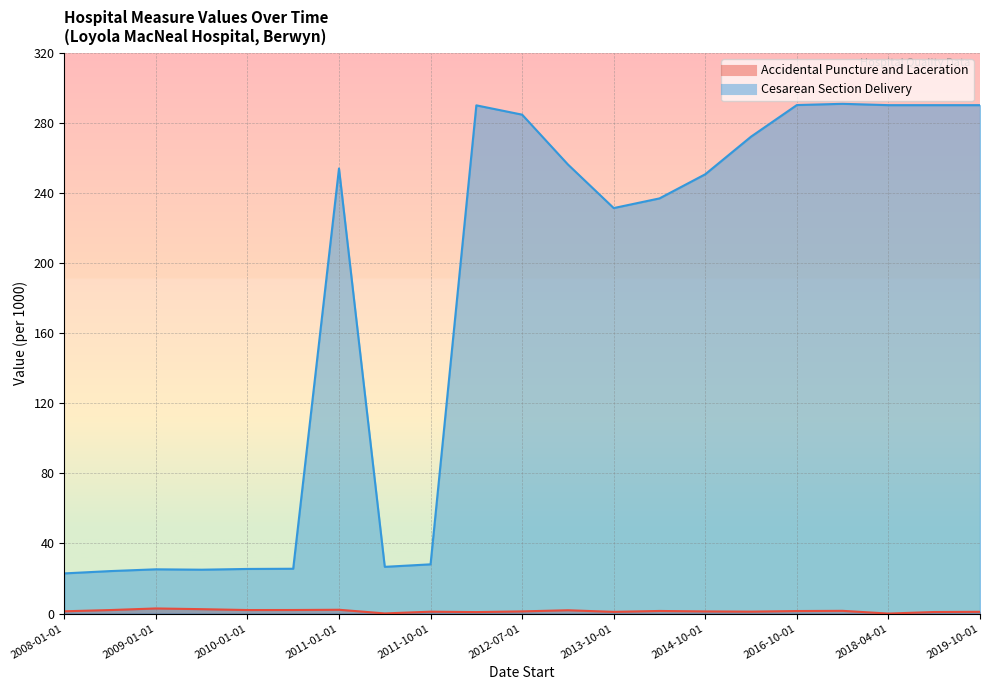

What is the label of the 20th point from the left?

2018-10-01